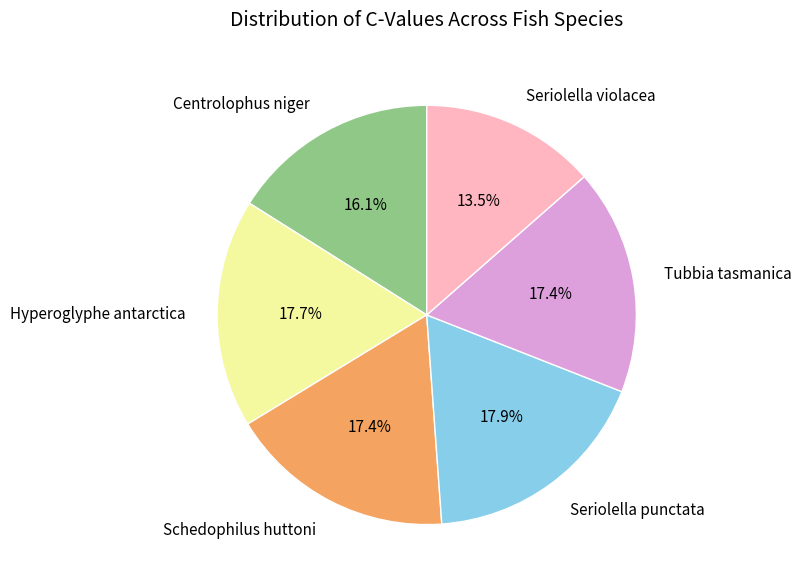

Combined, do Seriolella violacea and Tubbia tasmanica account for over 50%?

No